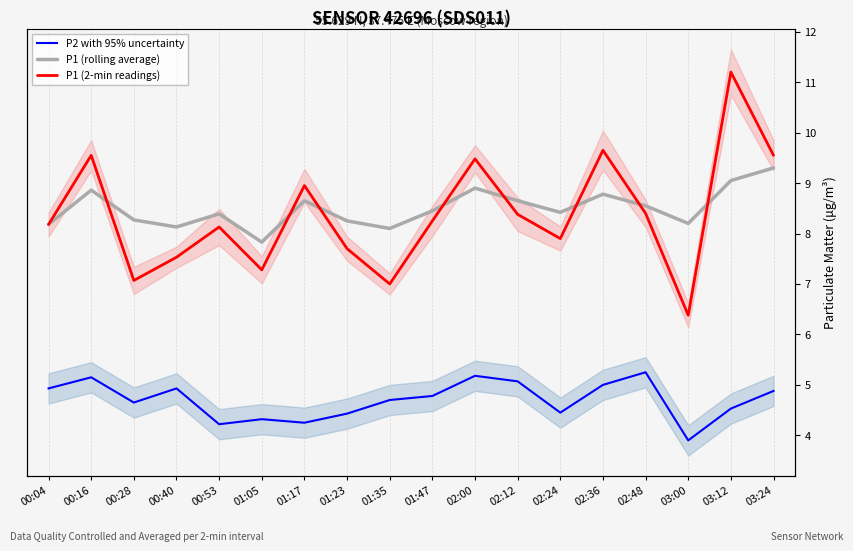

Where does the P1 (rolling average) series first go above 8?

00:04